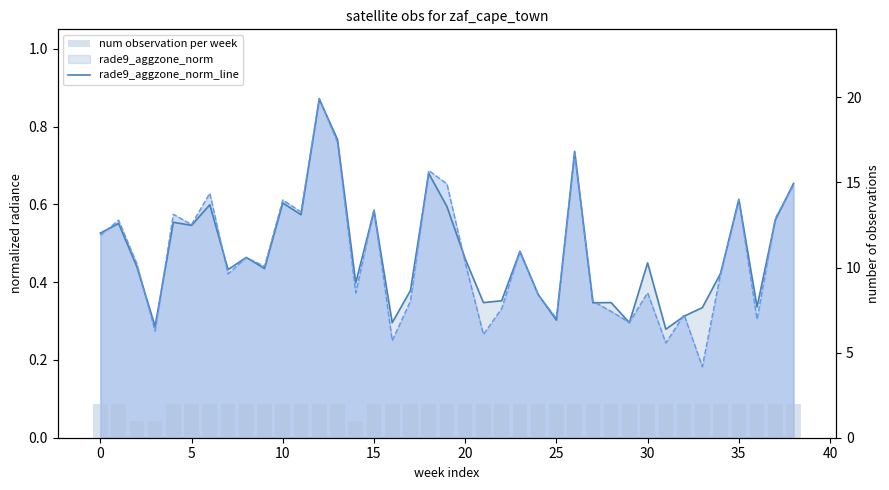

What is the maximum value shown in the chart?

2.0